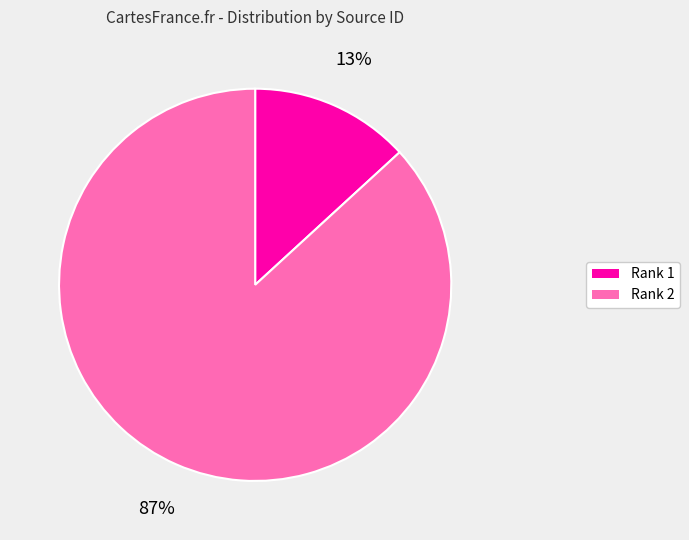

Rank the categories by value from highest to lowest.

Rank 2, Rank 1